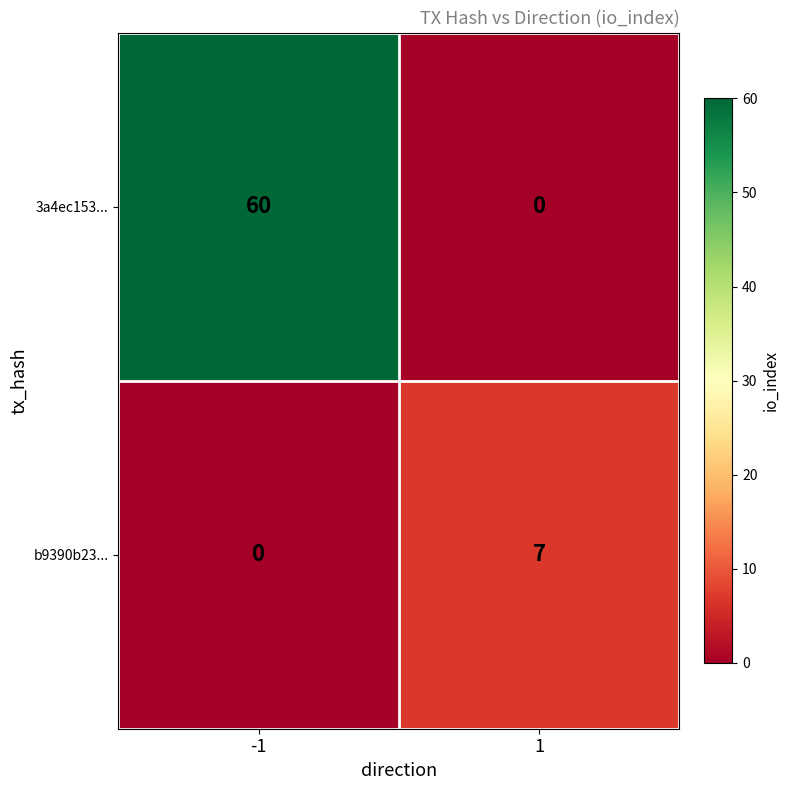

What is the average value of the b9390b23... series?

4